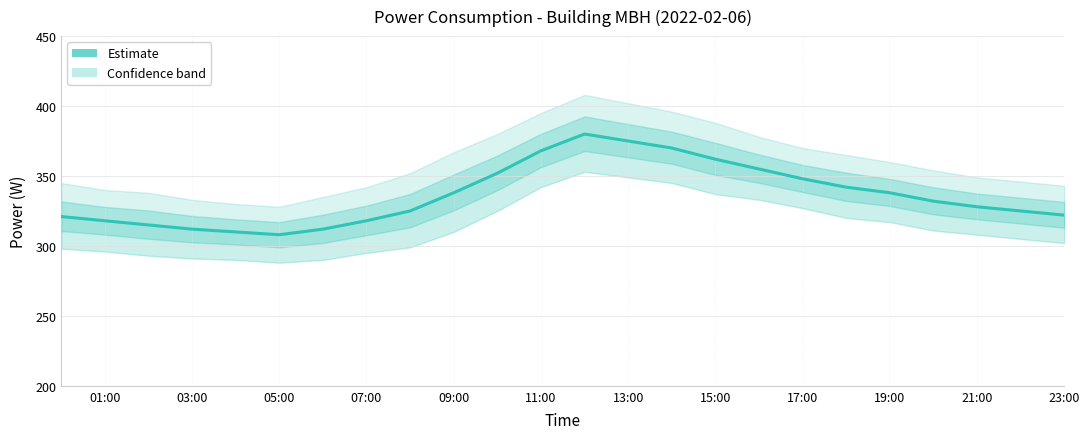

What is the average value?

336